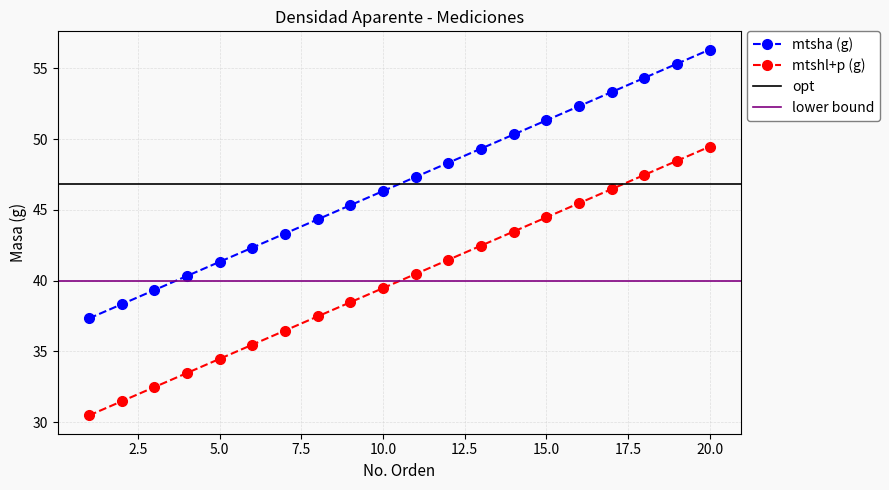

True or false: mtsha (g) and mtshl+p (g) intersect in this chart.

False